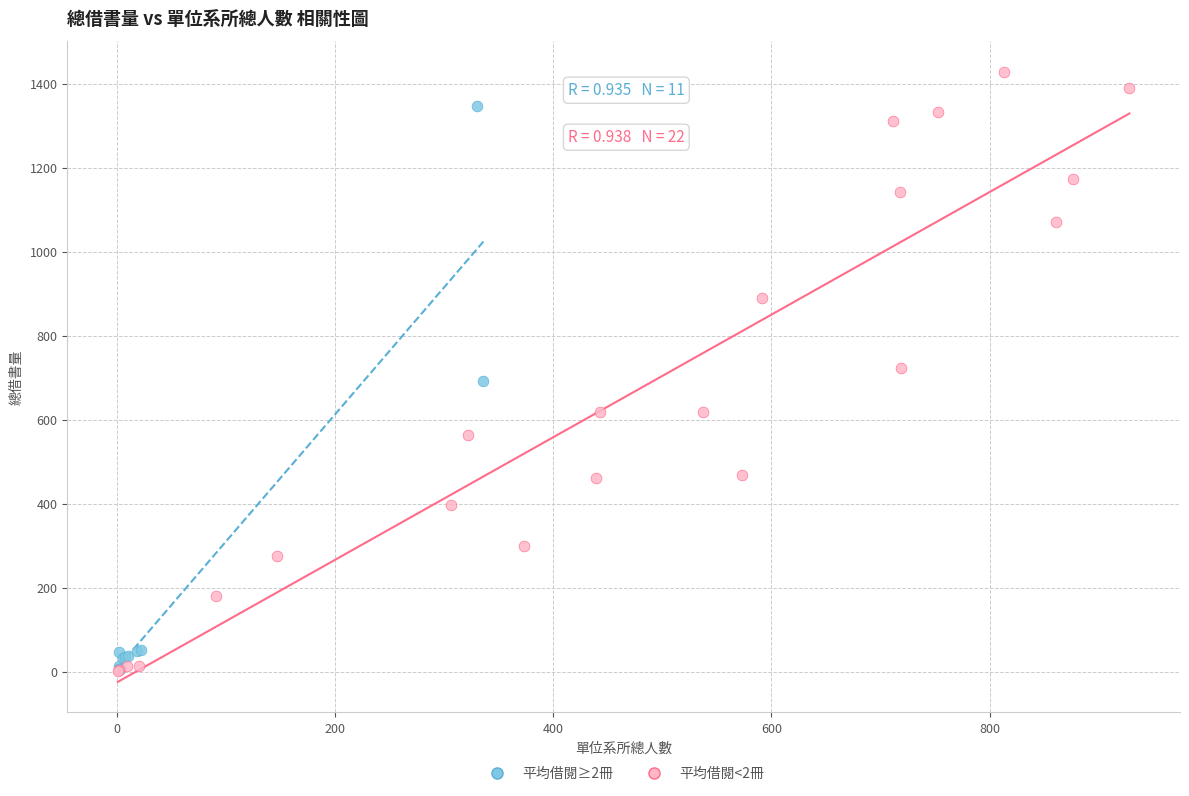

Which series has the largest Y range (max minus min)?

平均借閱<2冊